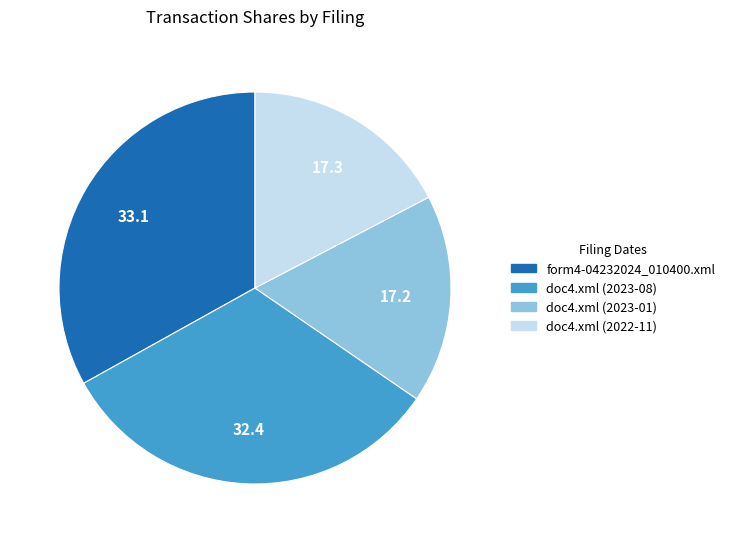

What is the ratio of the value at doc4.xml (2023-01) to the value at form4-04232024_010400.xml?

0.5